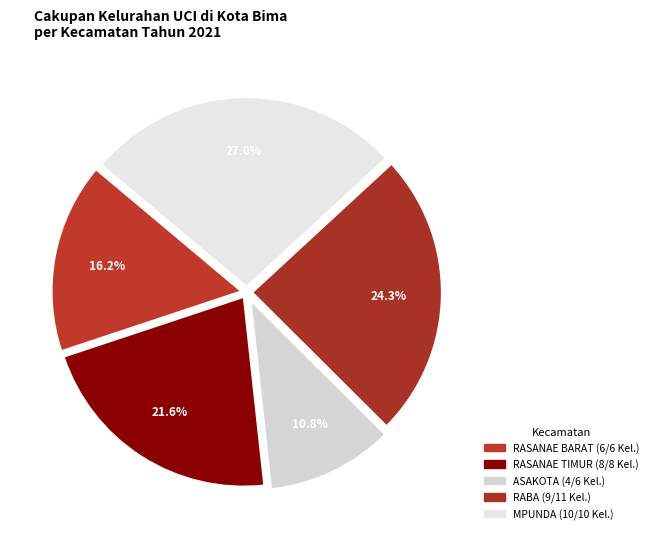

Is it true that ASAKOTA is 4% of the pie?

False